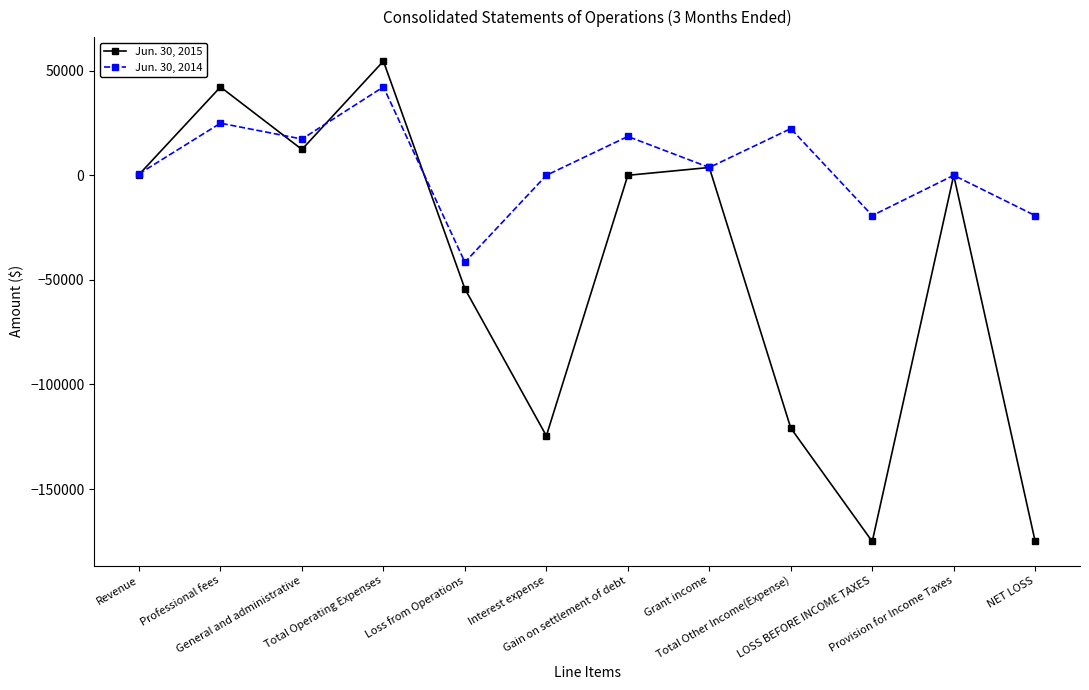

How many series are shown in this chart?

2